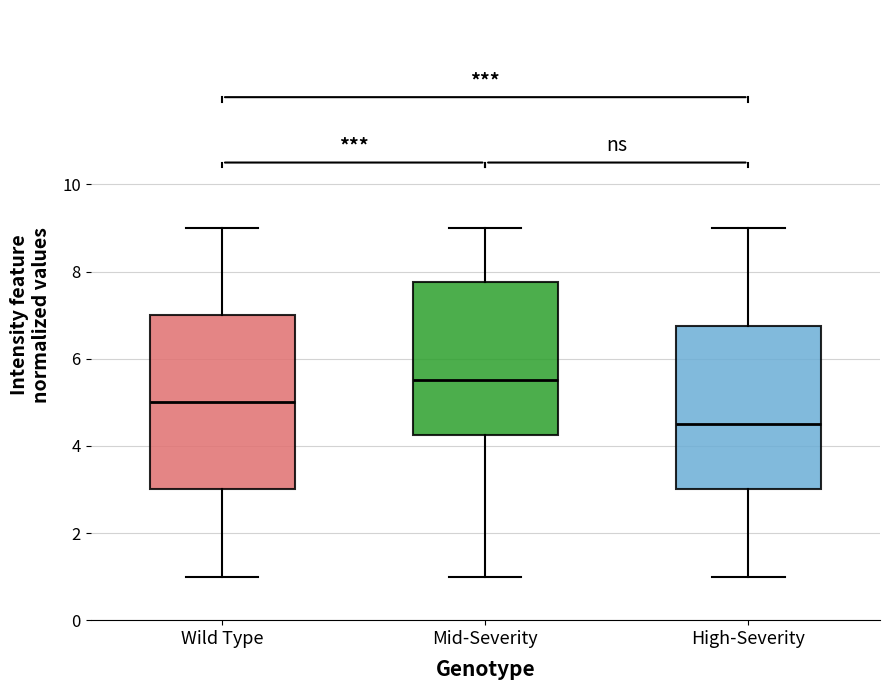

Which box is the tallest, from its lower edge to its upper edge?

Wild Type